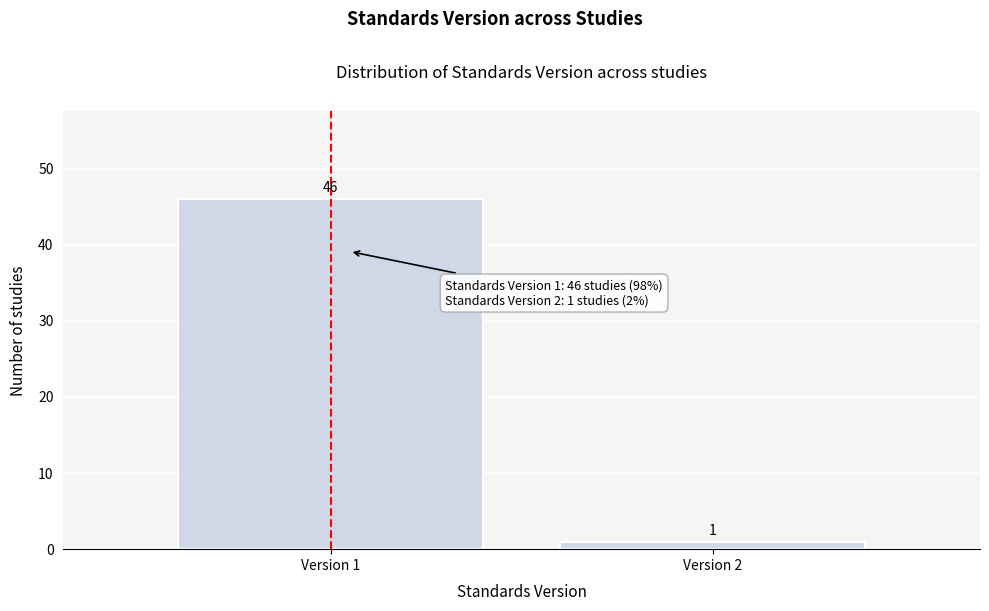

Reading left to right, what are all the values shown in this chart?

Version 1=46	Version 2=1